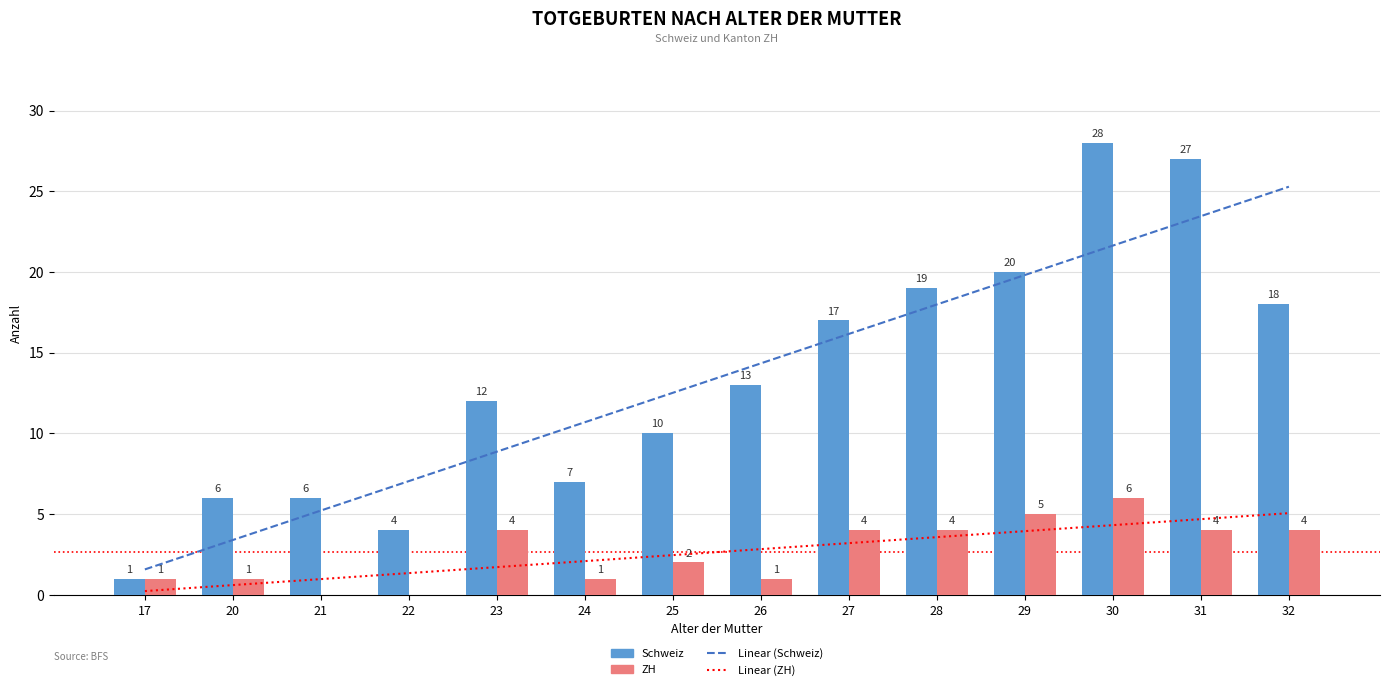

What is the value of the ZH bar at the 12th from the left?

6.0